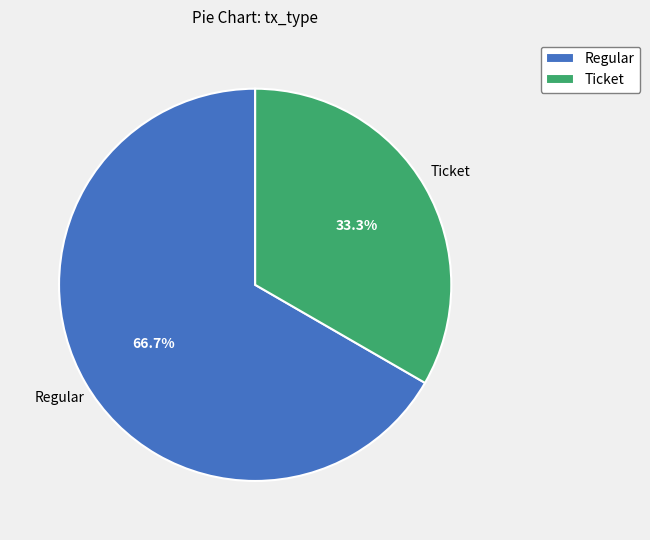

What is the total percentage of Ticket and Regular?

100.0%